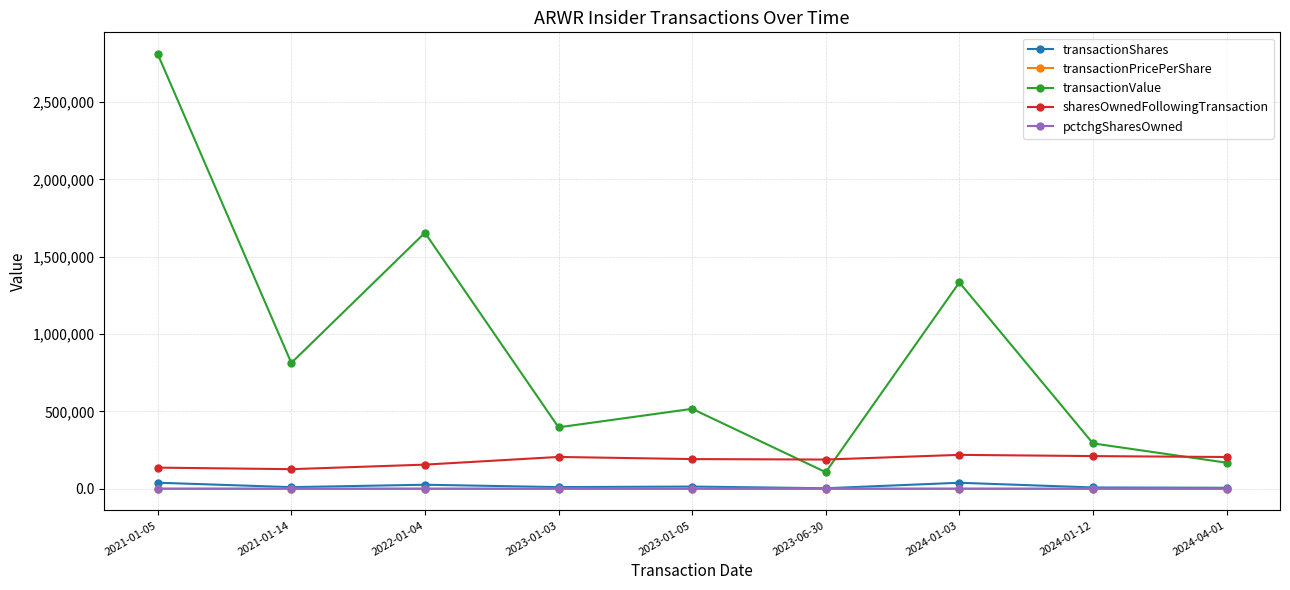

True or false: pctchgSharesOwned and transactionPricePerShare cross at least once.

False